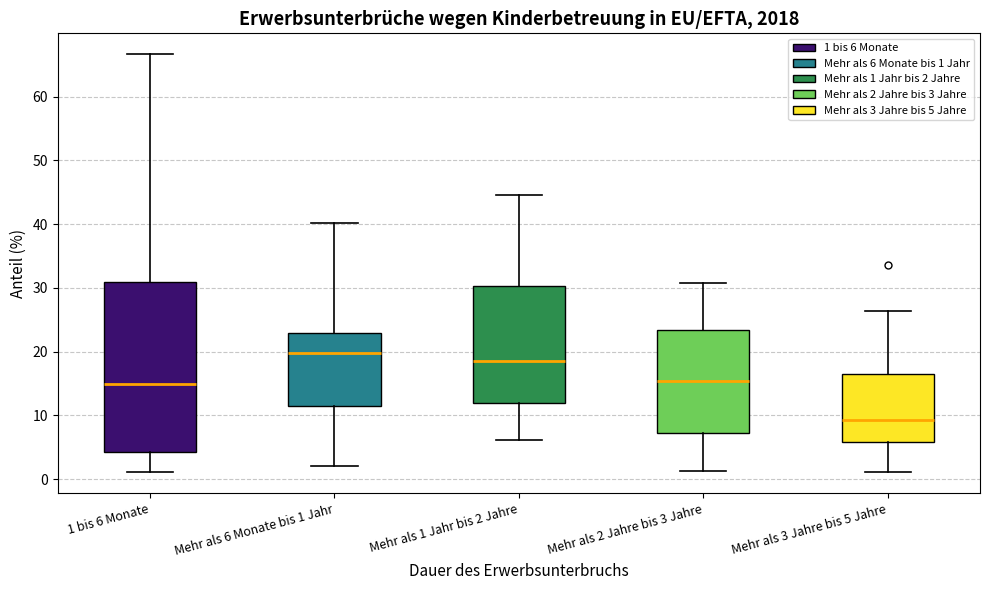

Where is the lower edge of the box for 1 bis 6 Monate on the y-axis? The values are not printed on the chart, so give them approximately, as read against the axis.

4